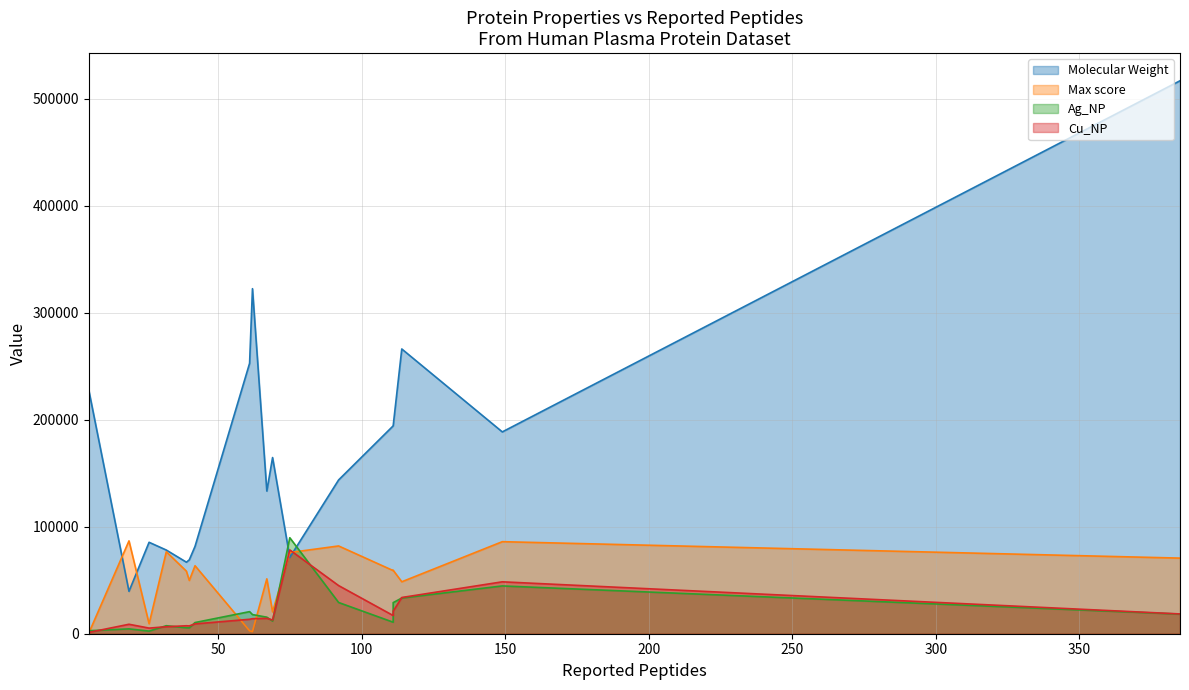

What is the difference between the Ag_NP values at 114 and 149?

11306.7